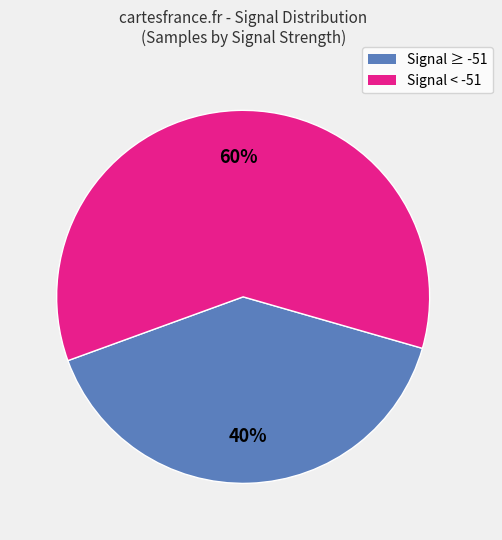

To the nearest percent, what is the average slice percentage?

50%